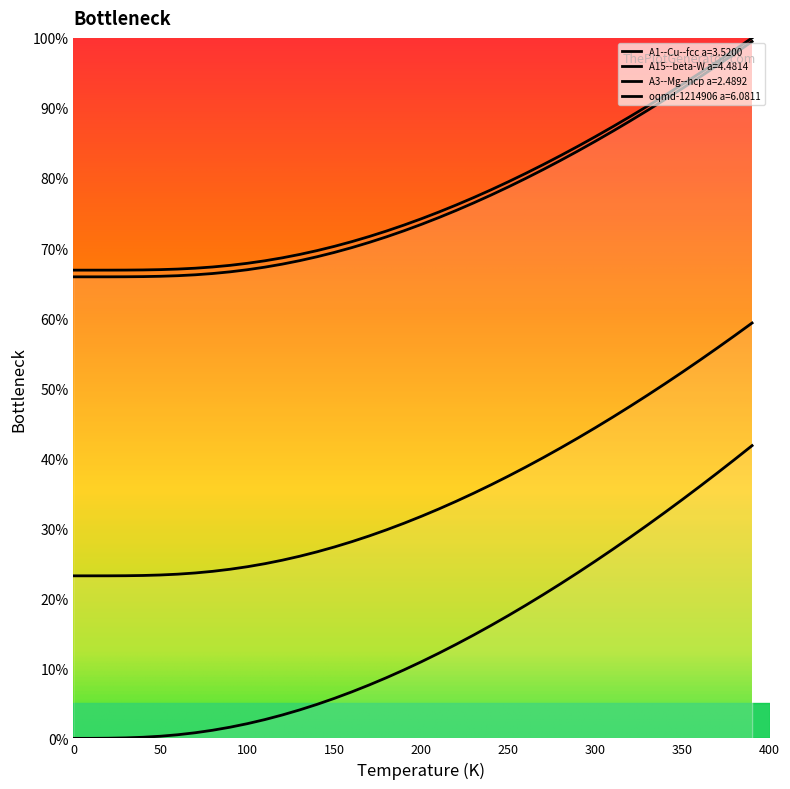

What is the sum of the A15--beta-W a=4.4814 values at 290 and 130?

27.7